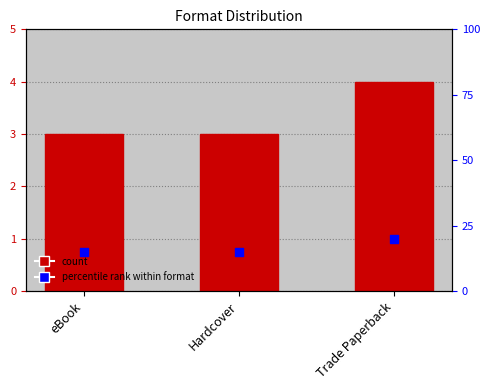

At how many categories does at least one series exceed 3?

3